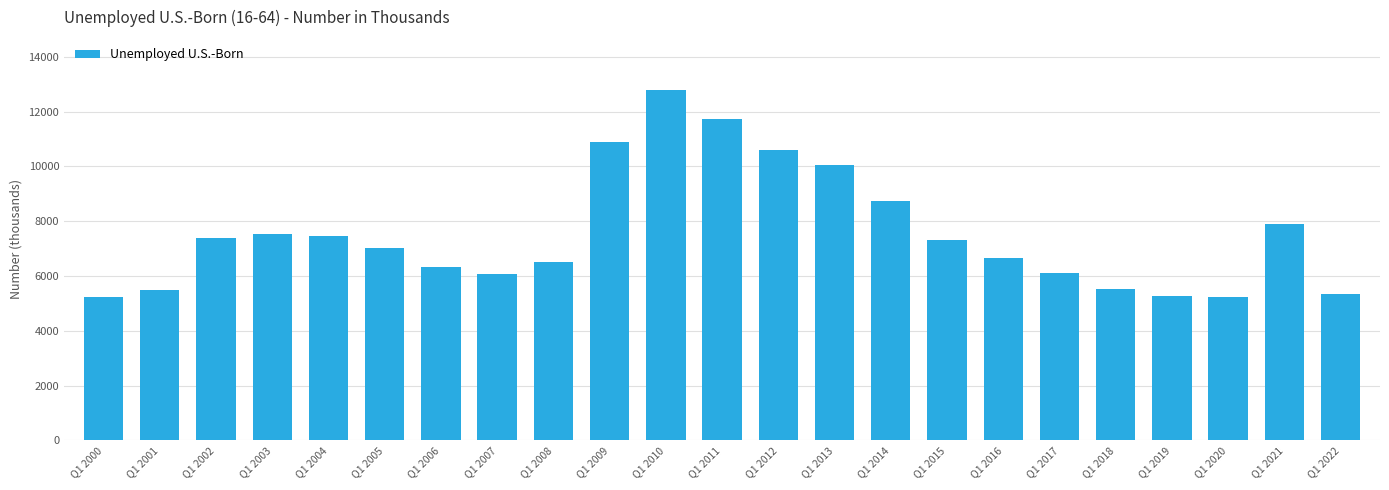

Where is the data nearest to the value 9017?

Q1 2014